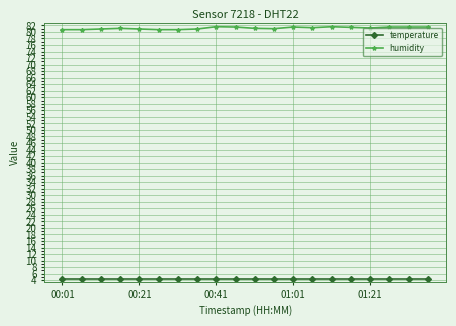

At how many categories does at least one series exceed 11?

20